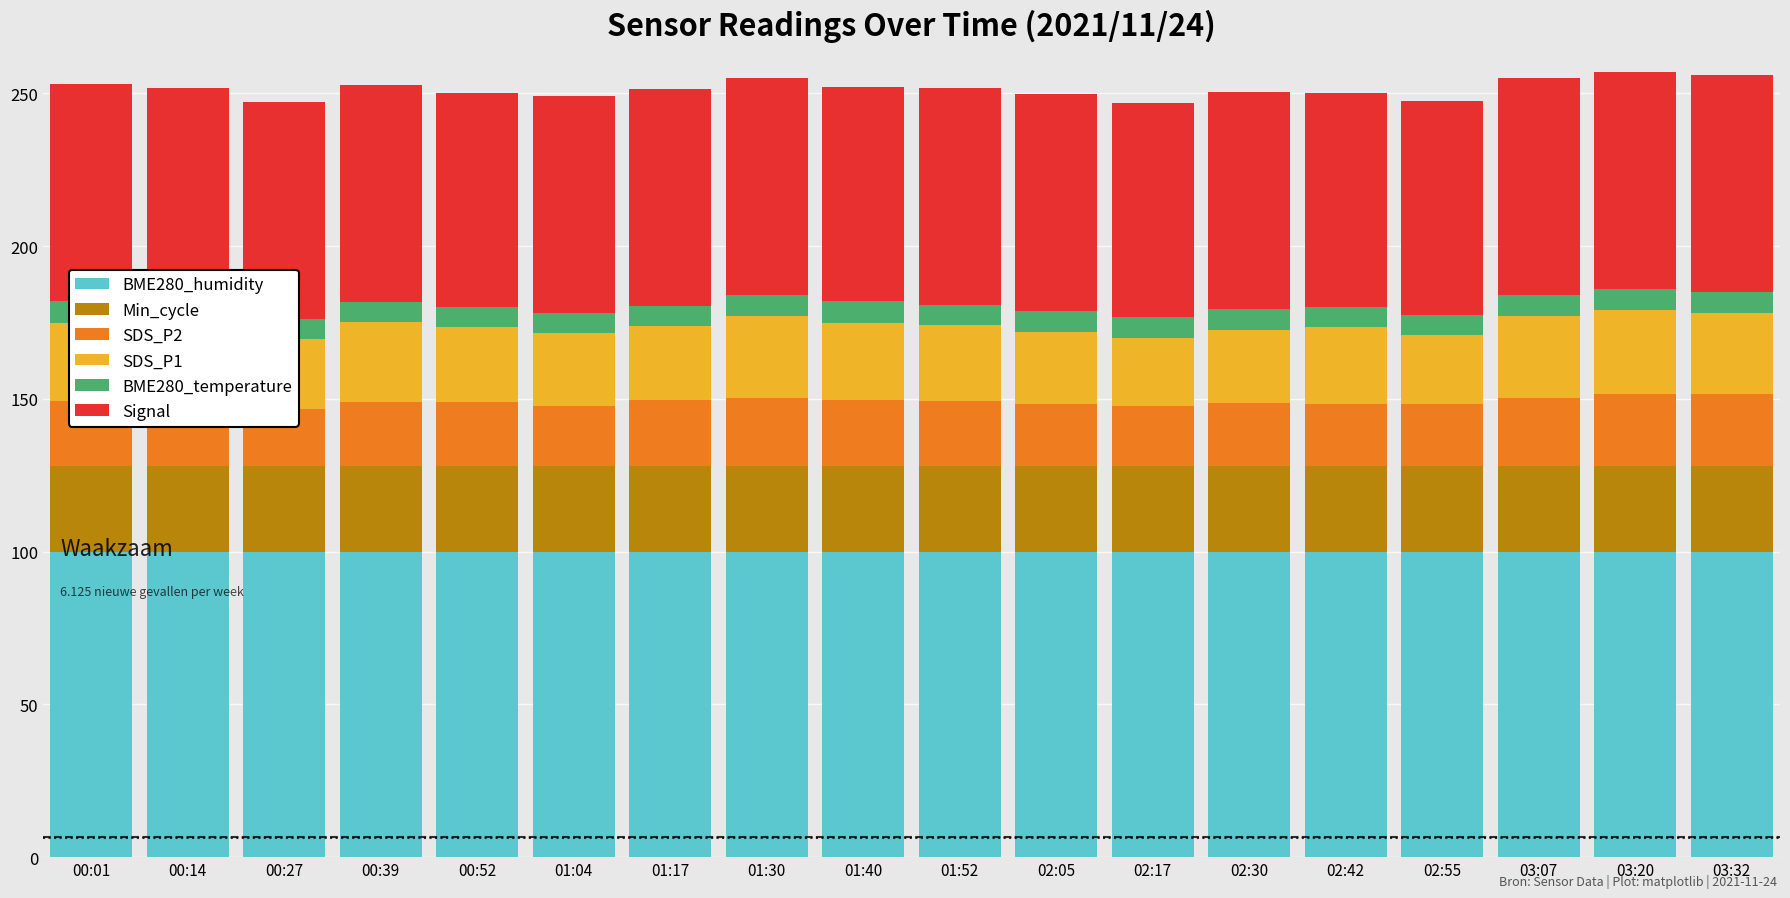

Reading right to left, list all the values displayed in this chart.

BME280_humidity: 03:32=100.0	03:20=100.0	03:07=100.0	02:55=100.0	02:42=100.0	02:30=100.0	02:17=100.0	02:05=100.0	01:52=100.0	01:40=100.0	01:30=100.0	01:17=100.0	01:04=100.0	00:52=100.0	00:39=100.0	00:27=100.0	00:14=100.0	00:01=100.0
Min_cycle: 03:32=28.0	03:20=28.0	03:07=28.0	02:55=28.0	02:42=28.0	02:30=28.0	02:17=28.0	02:05=28.0	01:52=28.0	01:40=28.0	01:30=28.0	01:17=28.0	01:04=28.0	00:52=28.0	00:39=28.0	00:27=28.0	00:14=28.0	00:01=28.0
SDS_P2: 03:32=23.6	03:20=23.5	03:07=22.4	02:55=20.2	02:42=20.4	02:30=20.6	02:17=19.8	02:05=20.4	01:52=21.3	01:40=21.8	01:30=22.3	01:17=21.6	01:04=19.7	00:52=21.1	00:39=21.0	00:27=18.6	00:14=21.6	00:01=21.2
SDS_P1: 03:32=26.6	03:20=27.6	03:07=26.8	02:55=22.7	02:42=25.1	02:30=24.0	02:17=22.2	02:05=23.5	01:52=24.8	01:40=25.1	01:30=26.8	01:17=24.1	01:04=23.8	00:52=24.4	00:39=26.2	00:27=23.2	00:14=24.4	00:01=25.8
BME280_temperature: 03:32=7.0	03:20=6.9	03:07=6.8	02:55=6.6	02:42=6.5	02:30=6.8	02:17=6.8	02:05=6.8	01:52=6.7	01:40=7.1	01:30=7.0	01:17=6.8	01:04=6.8	00:52=6.7	00:39=6.6	00:27=6.5	00:14=6.8	00:01=7.0
Signal: 03:32=71.0	03:20=71.0	03:07=71.0	02:55=70.0	02:42=70.0	02:30=71.0	02:17=70.0	02:05=71.0	01:52=71.0	01:40=70.0	01:30=71.0	01:17=71.0	01:04=71.0	00:52=70.0	00:39=71.0	00:27=71.0	00:14=71.0	00:01=71.0